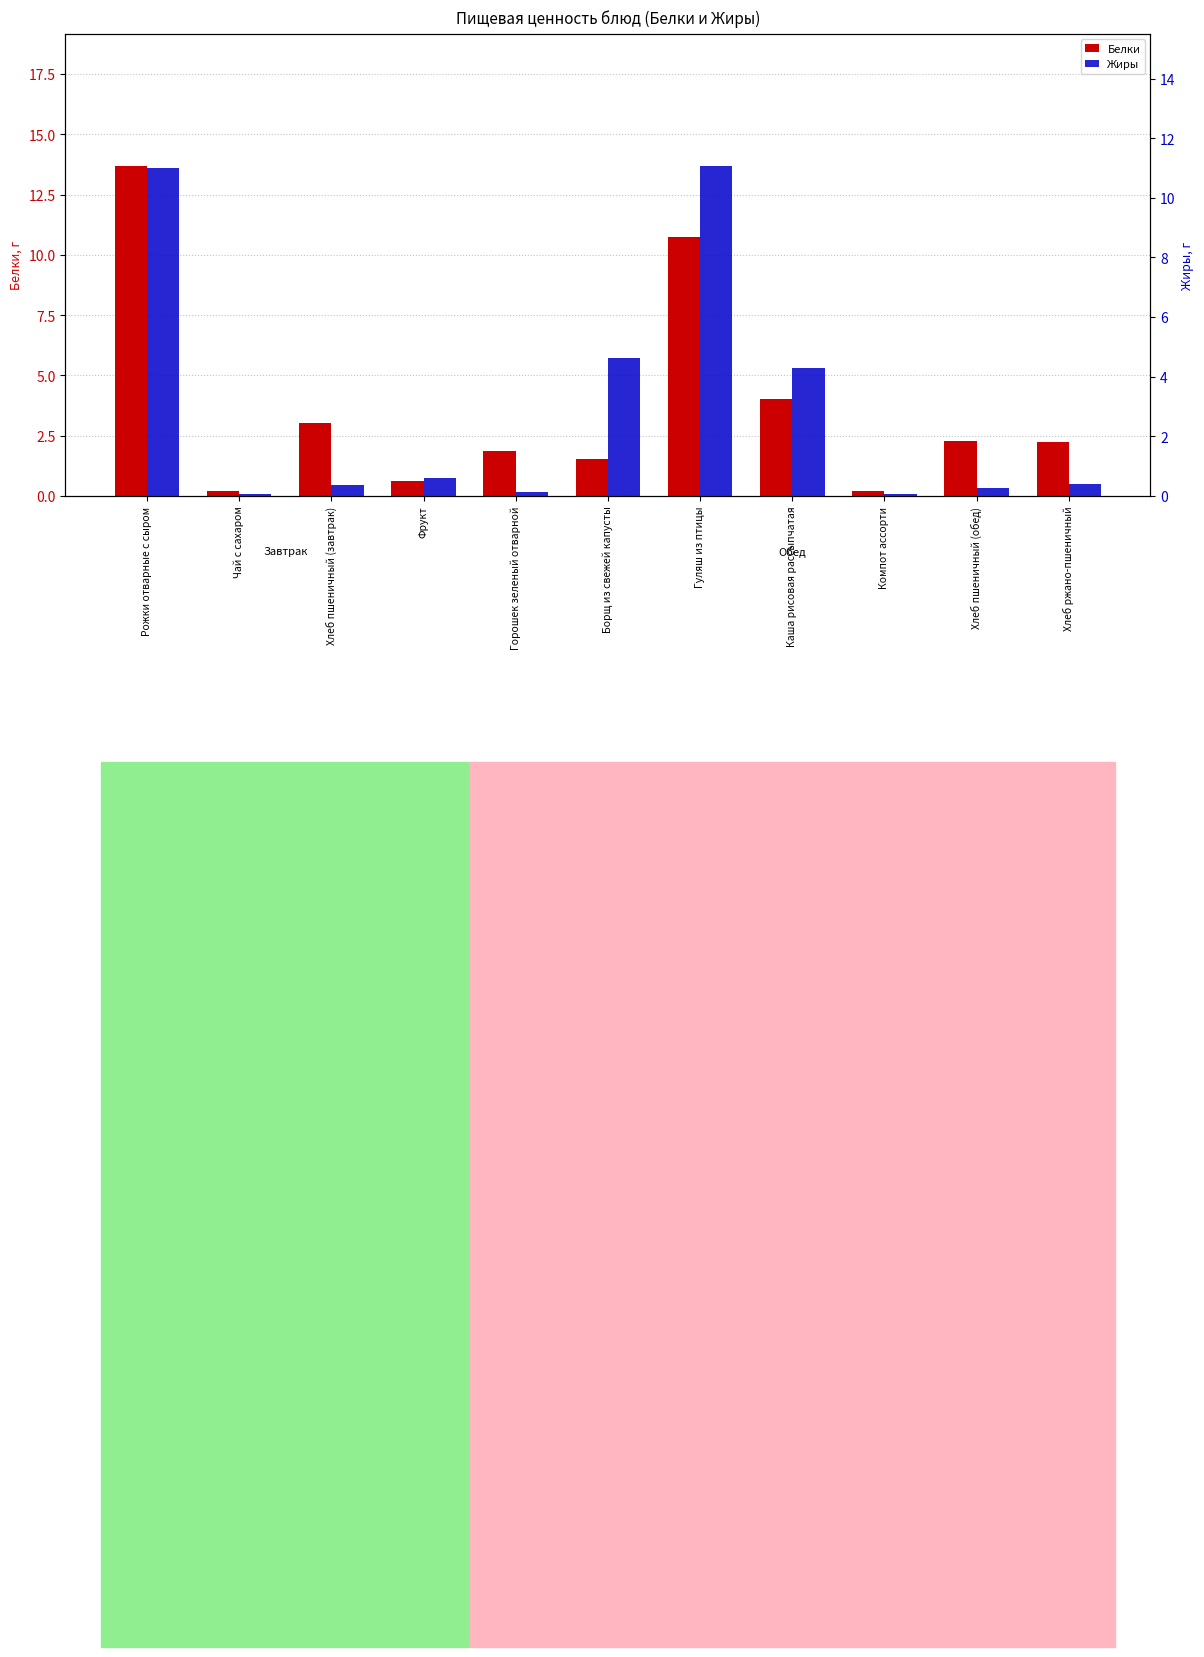

How many bars are there in each group?

2